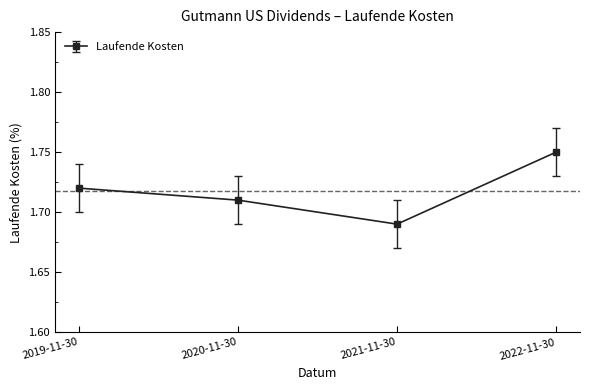

Which label corresponds to the largest value in the chart?

2022-11-30